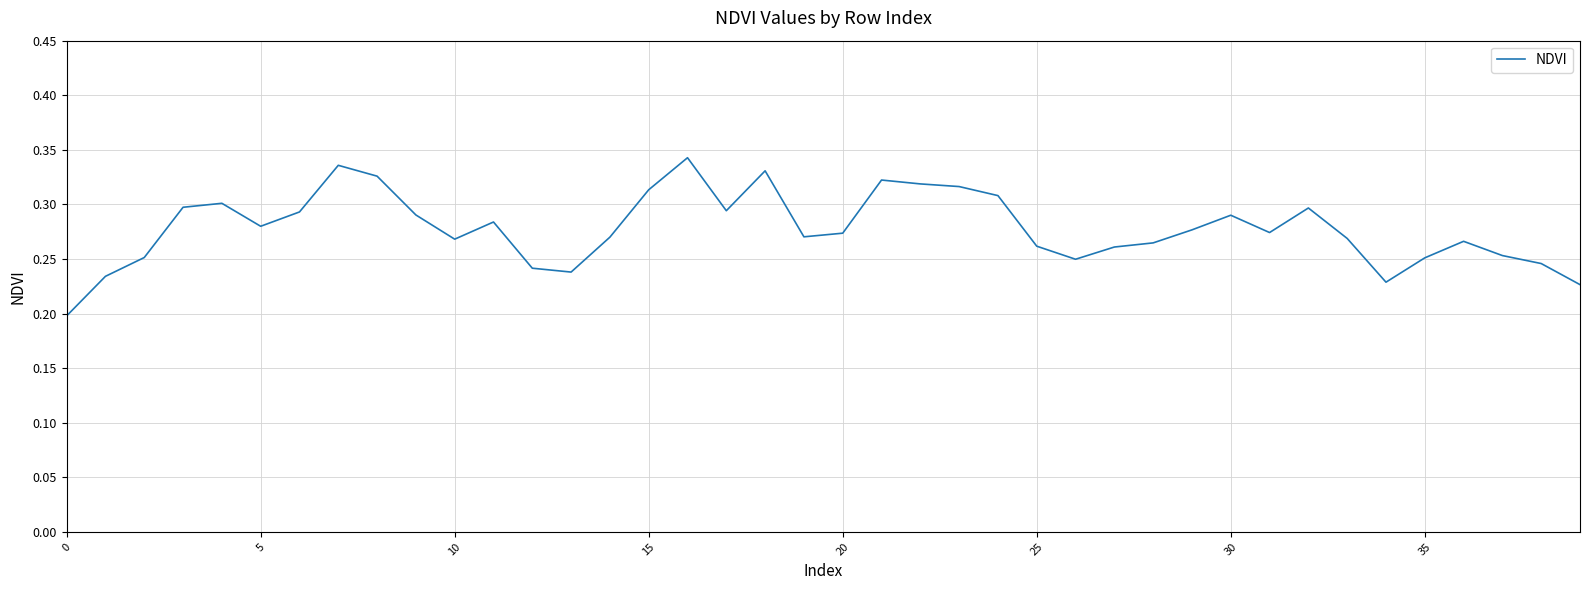

How many lines are shown in the chart?

1